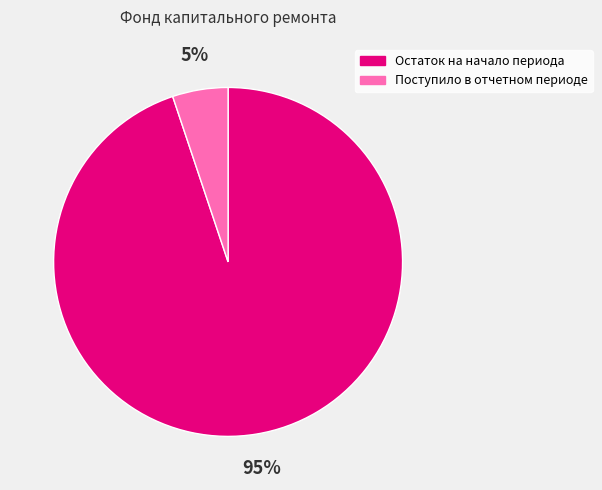

Which slice is the smallest?

Поступило в отчетном периоде